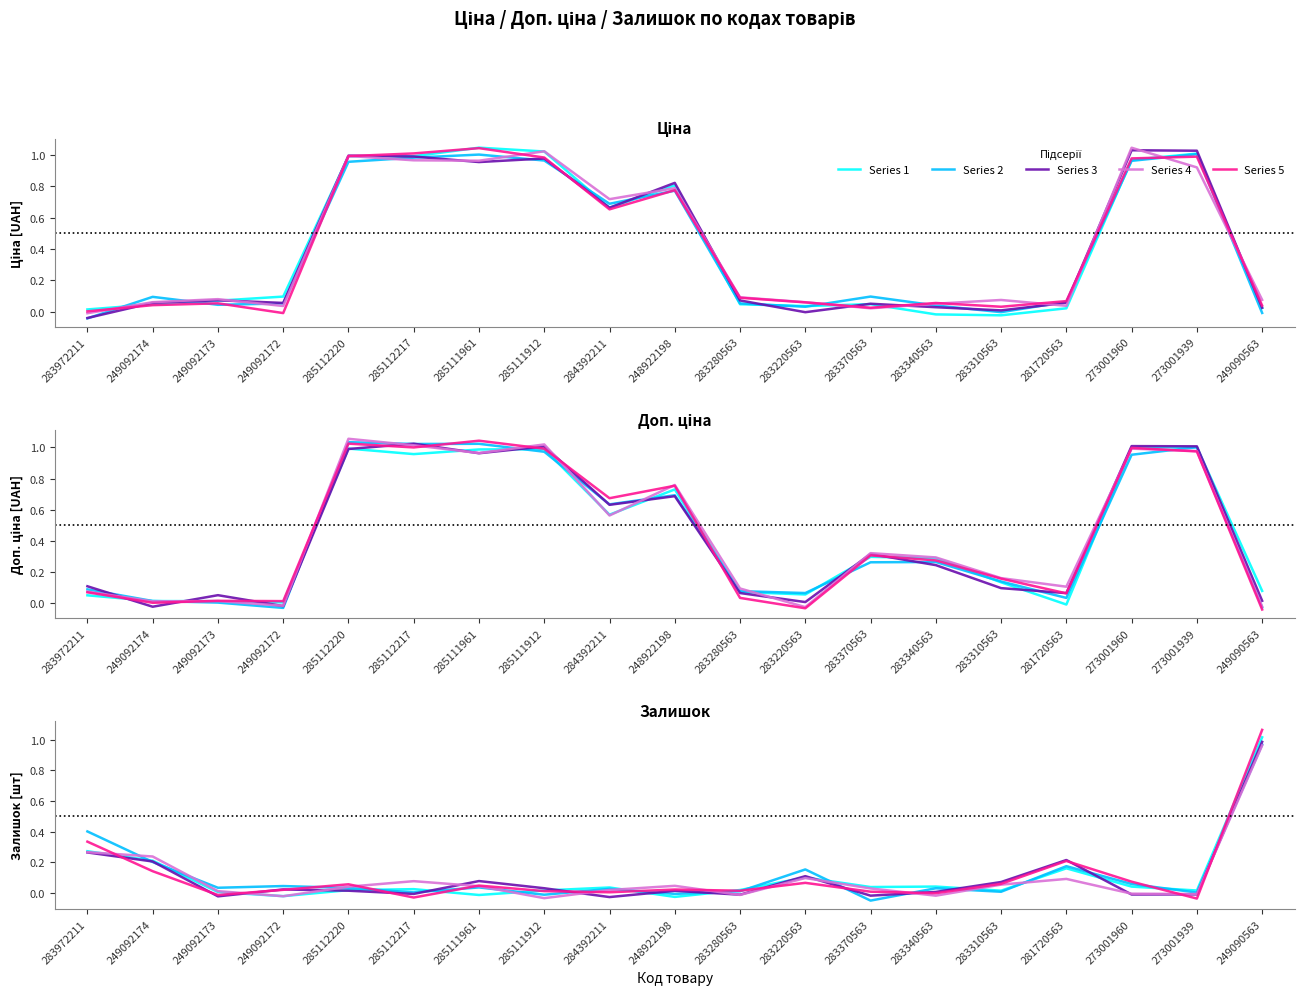

List the labels in order of Series 5 value, smallest first.

249092172, 283972211, 283370563, 283310563, 249090563, 249092174, 249092173, 283340563, 283220563, 281720563, 283280563, 284392211, 248922198, 273001960, 285111912, 273001939, 285112220, 285112217, 285111961